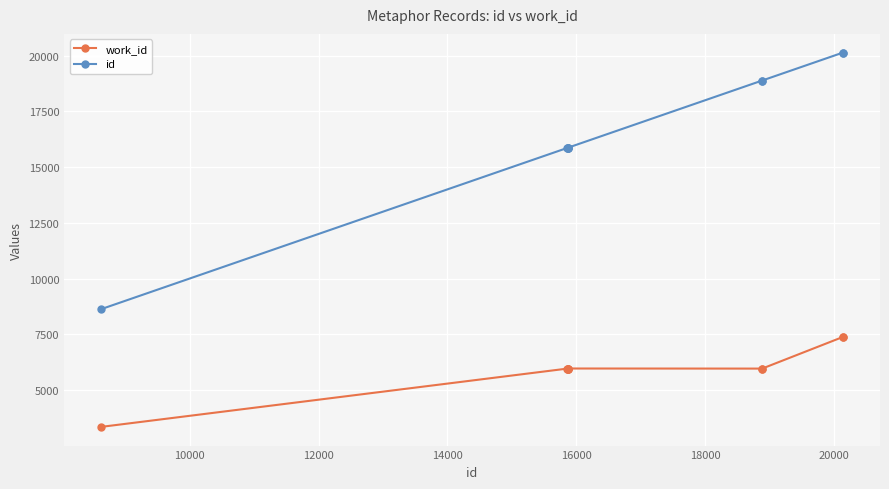

True or false: work_id and id cross at least once.

False